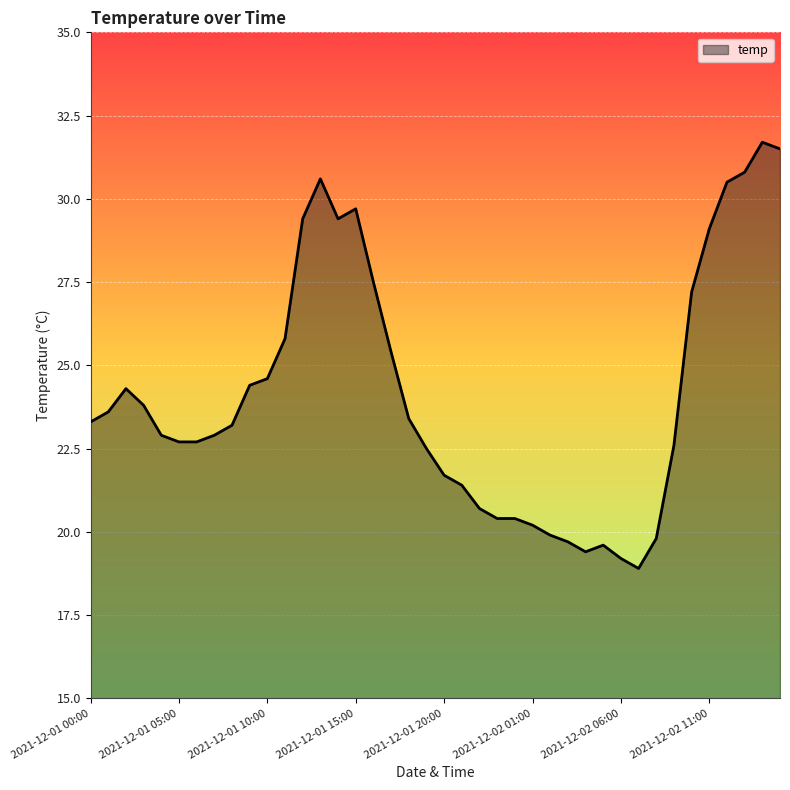

What is the smallest value displayed?

18.9